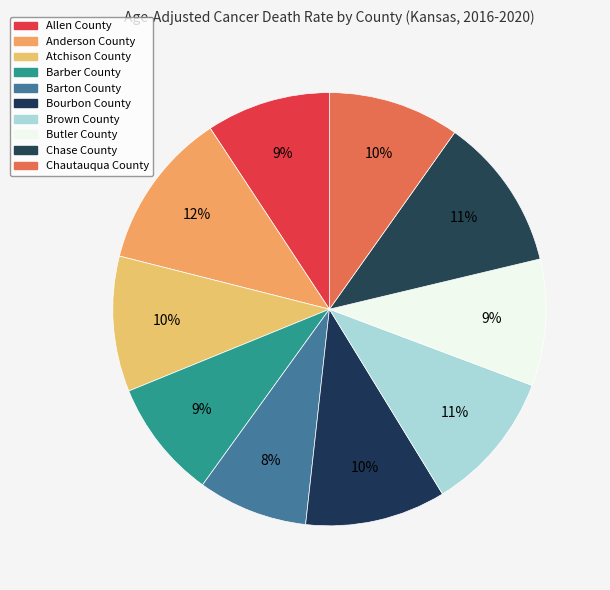

Combined, what portion of the pie is Barber County and Atchison County?

19.0%